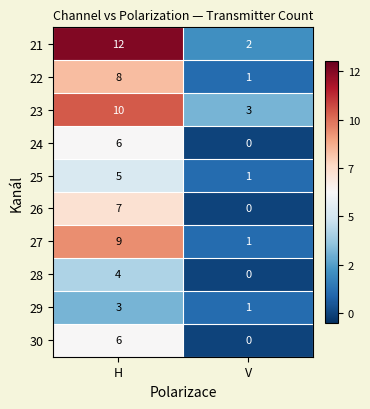

What is the total value across all series at H?

70